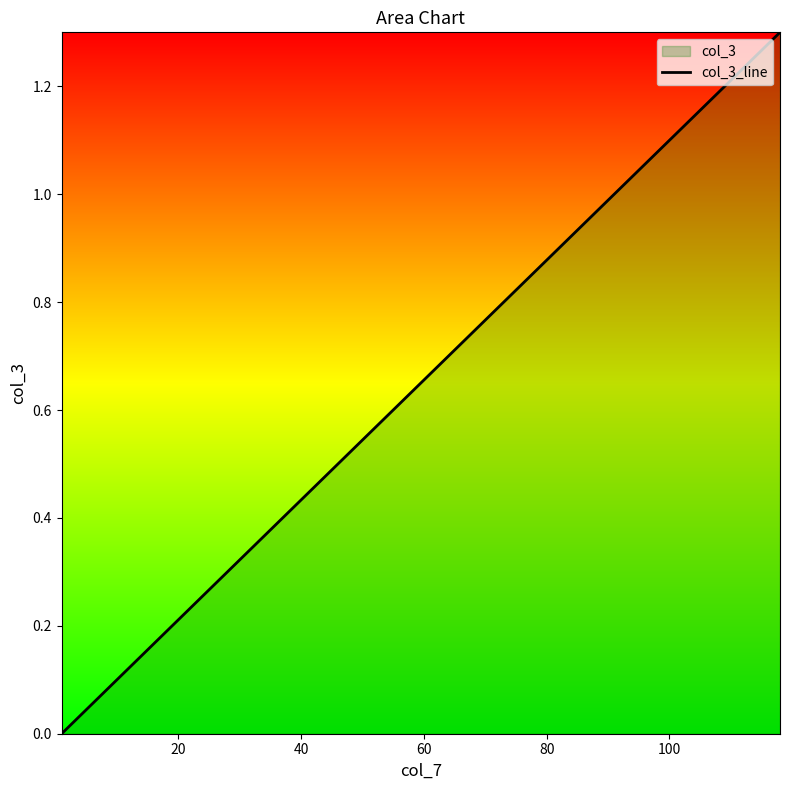

What is the maximum value shown in the chart?

1.3